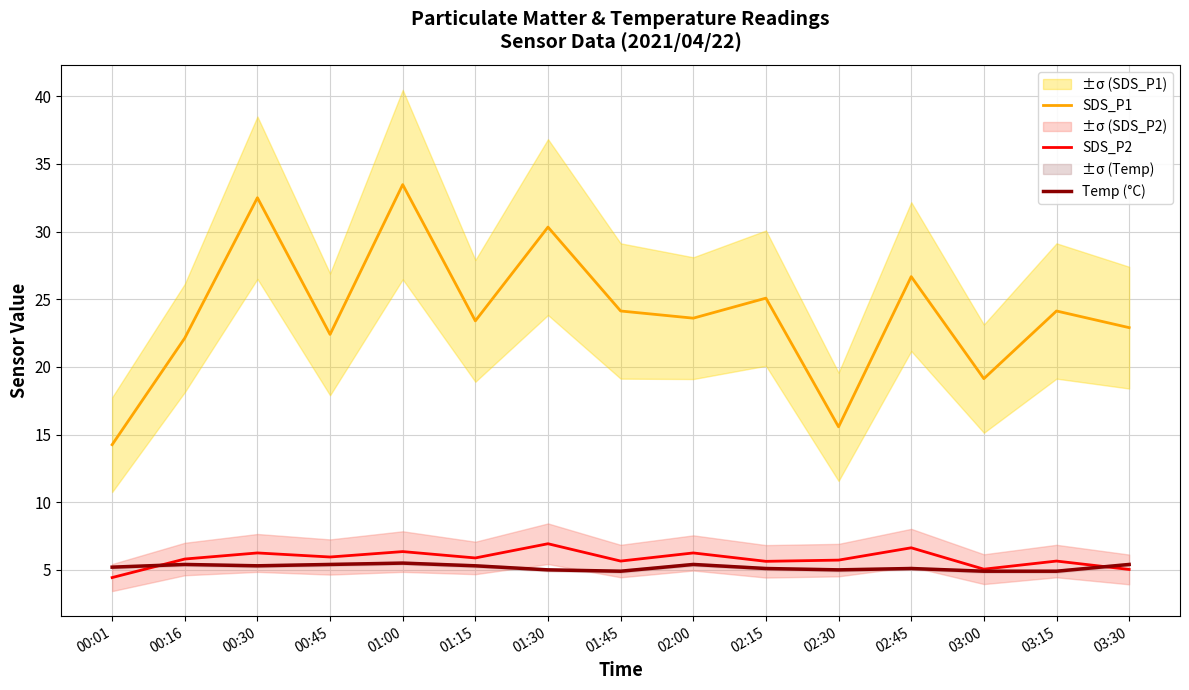

What is the sum of the SDS_P2 values at 03:15 and 01:15?

11.5